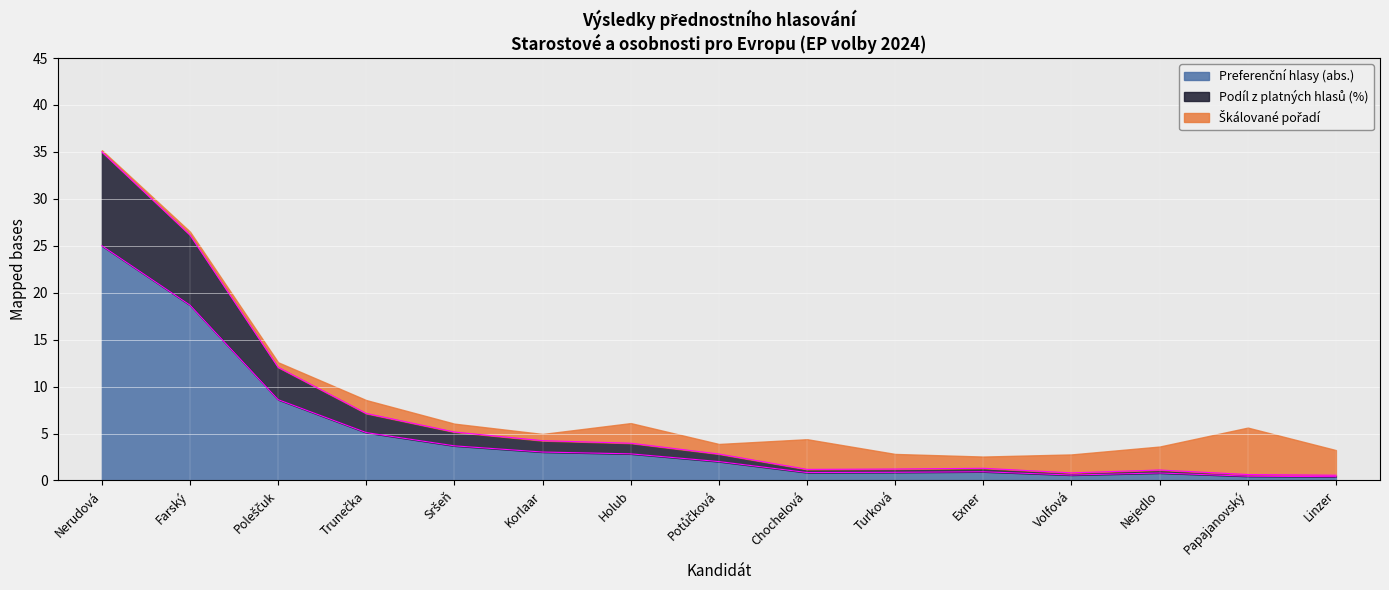

At how many categories does at least one series exceed 25?

2